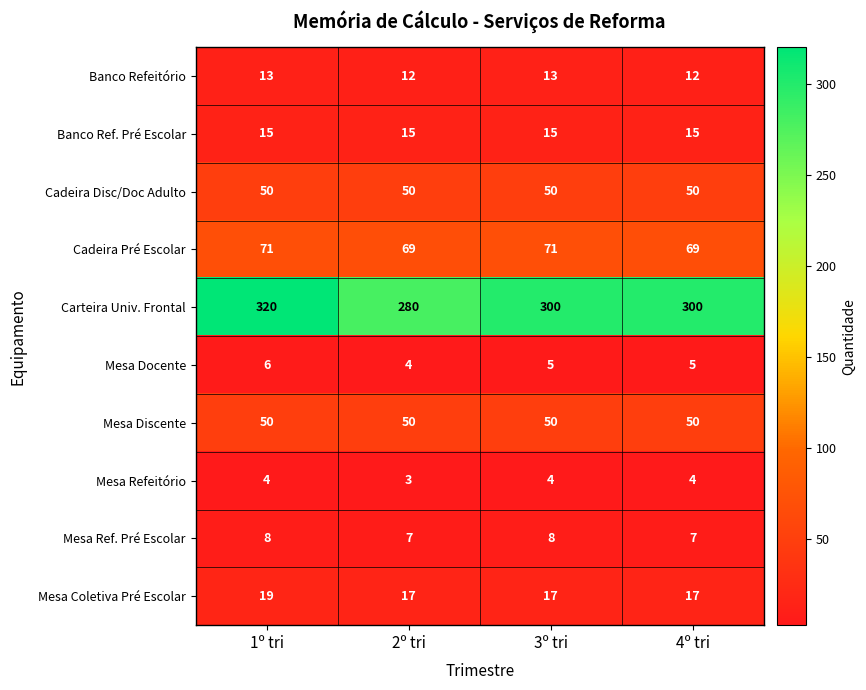

What is the sum of the Carteira Univ. Frontal values at 2º tri and 4º tri?

580